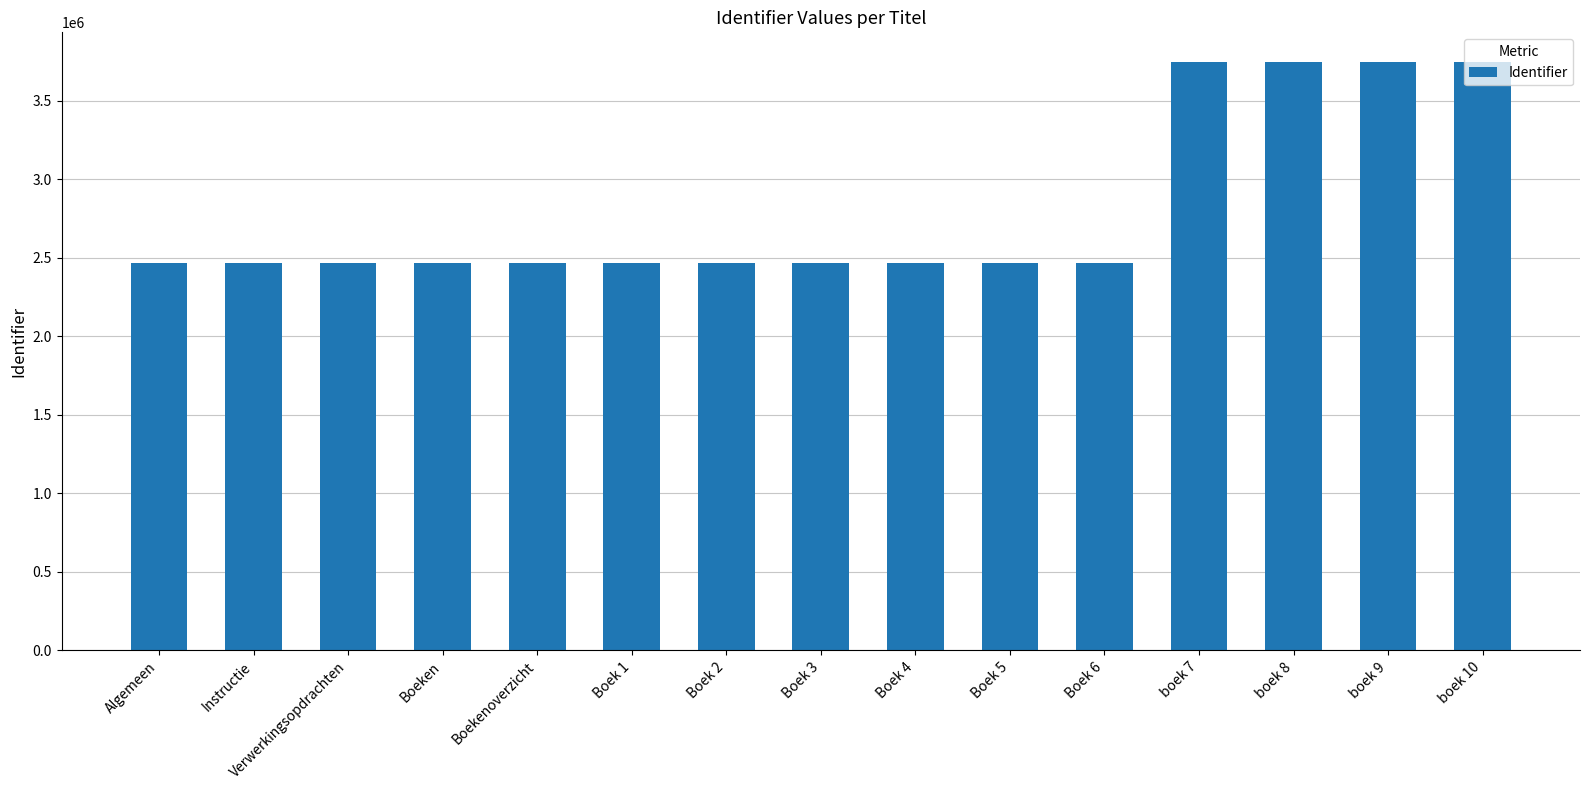

The chart shows a value of 2468400 at Verwerkingsopdrachten. True or false?

True